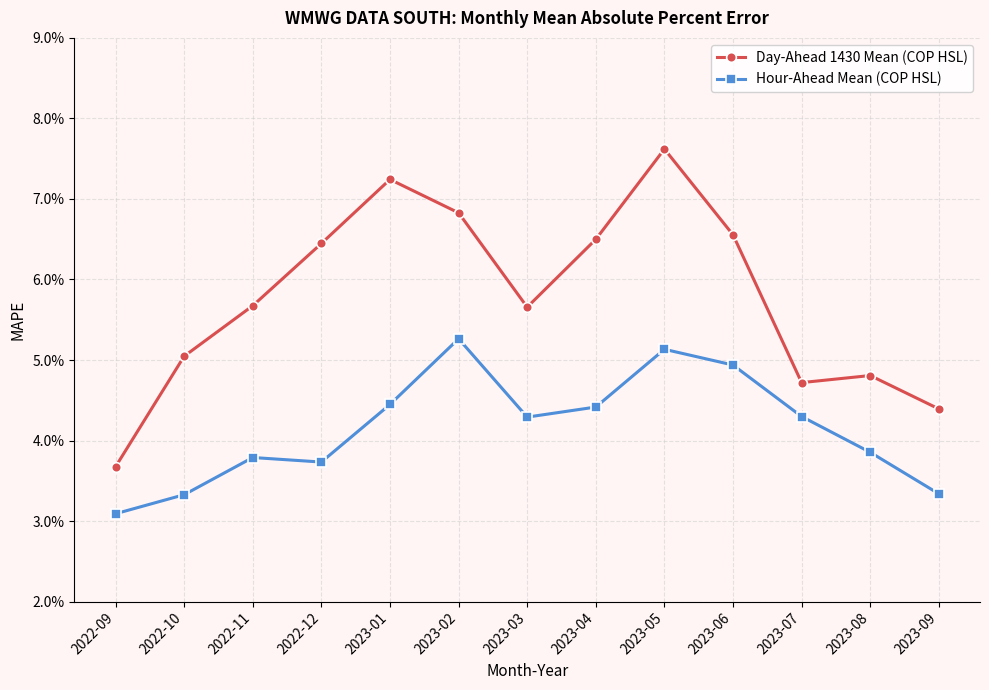

True or false: Day-Ahead 1430 Mean (COP HSL) has more than 1 points higher than both neighbors.

True